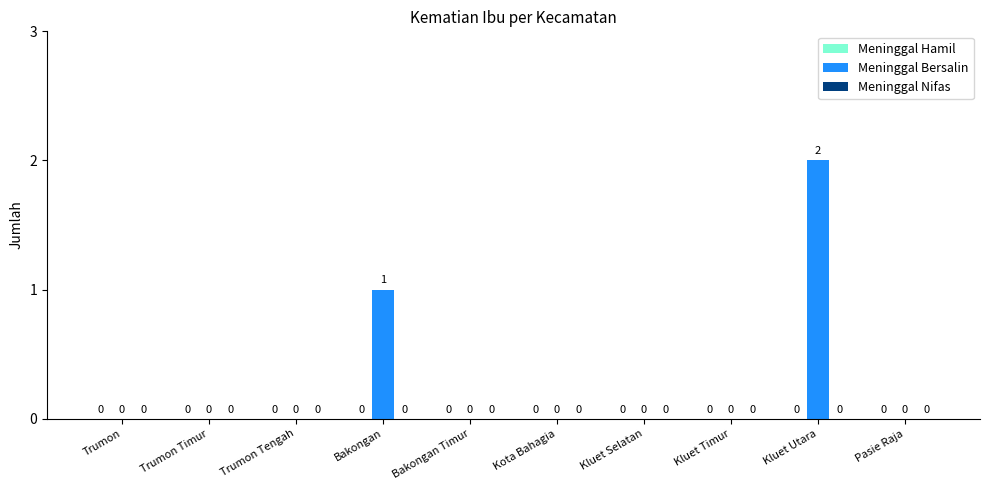

Is it true that the value at Kluet Utara is 2?

True